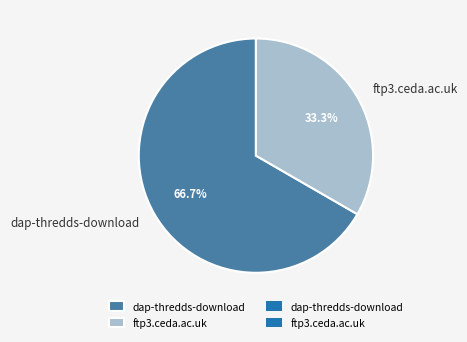

Rank the categories by value from lowest to highest.

ftp3.ceda.ac.uk, dap-thredds-download